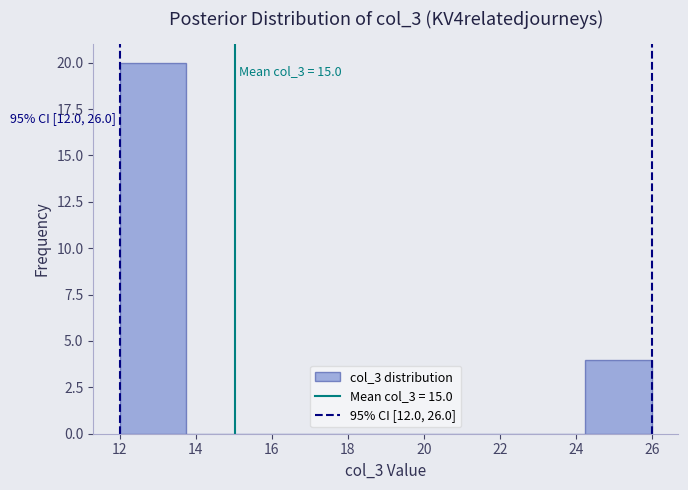

Which range on the x-axis has the tallest bar?

12.00 to 13.75